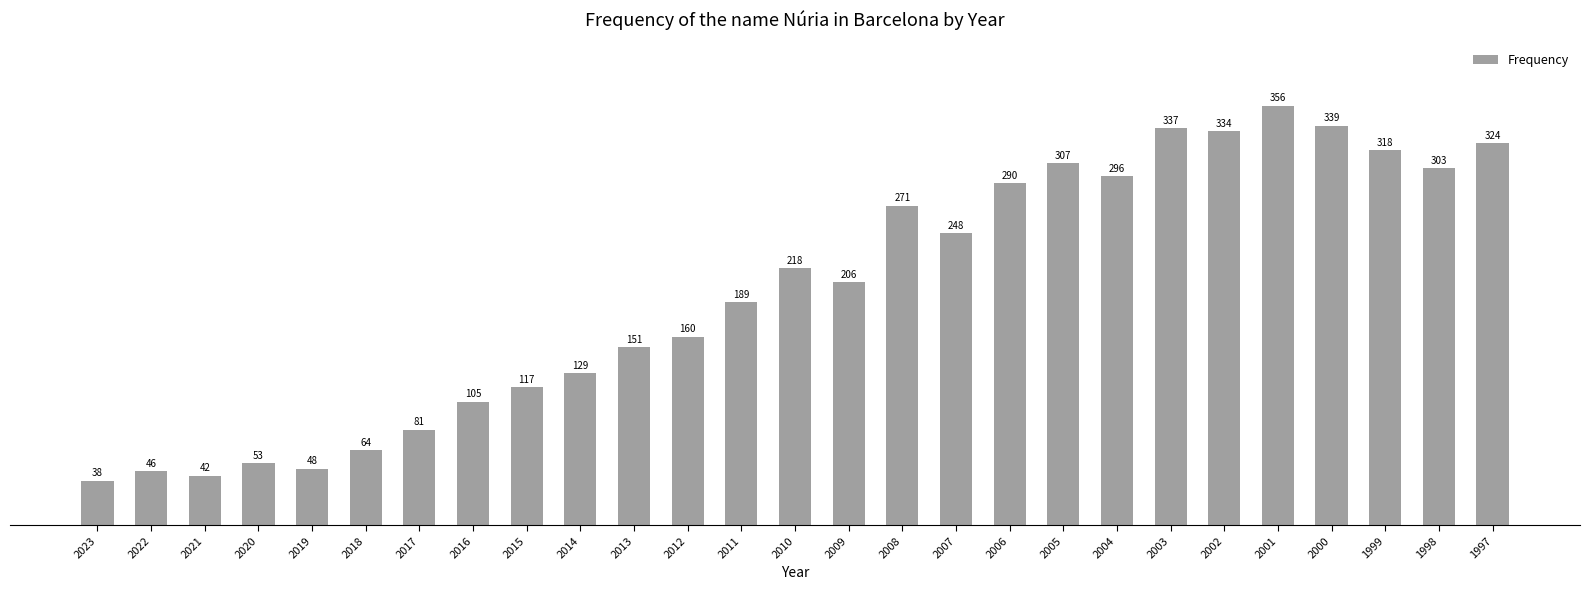

At which label does the data first exceed 206?

2010